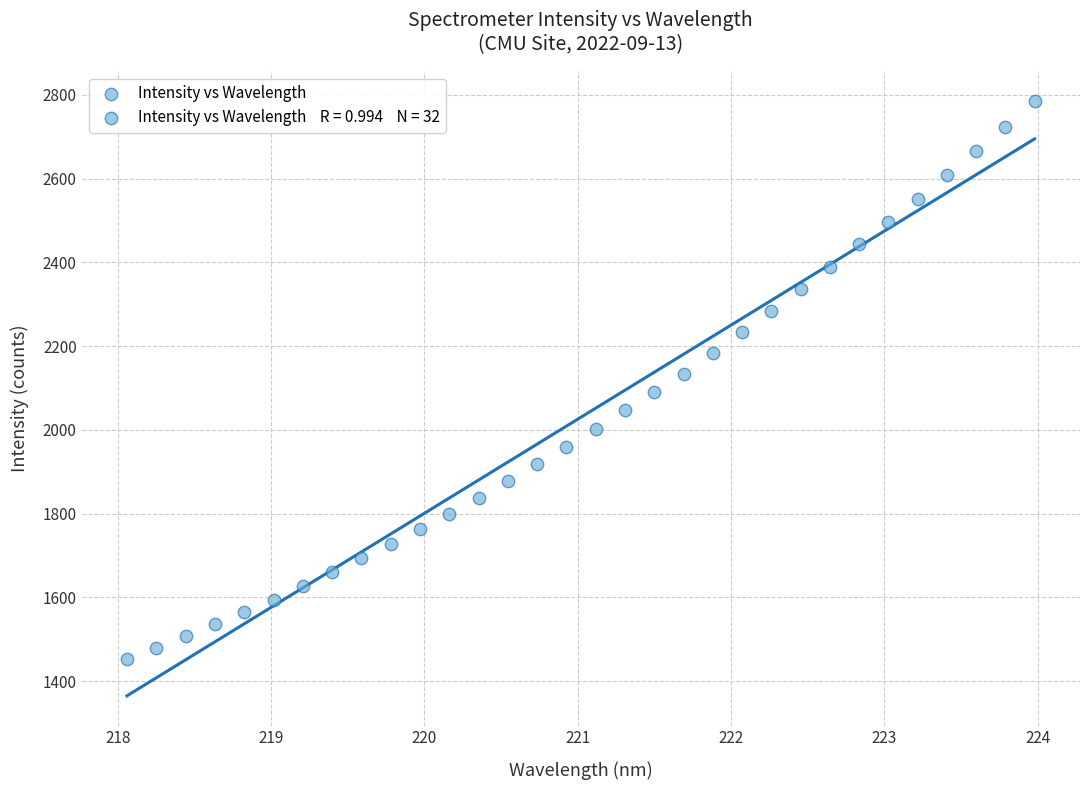

What is the range of Y values (max minus min)?

1334.1